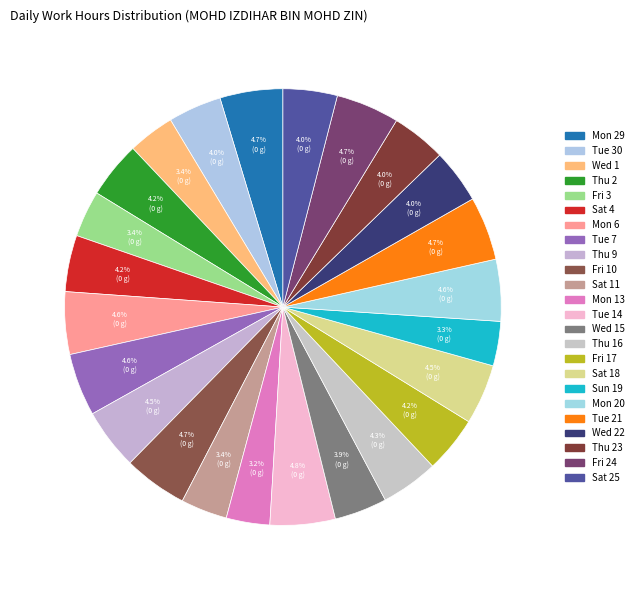

What is the largest slice in the pie chart?

Tue 14